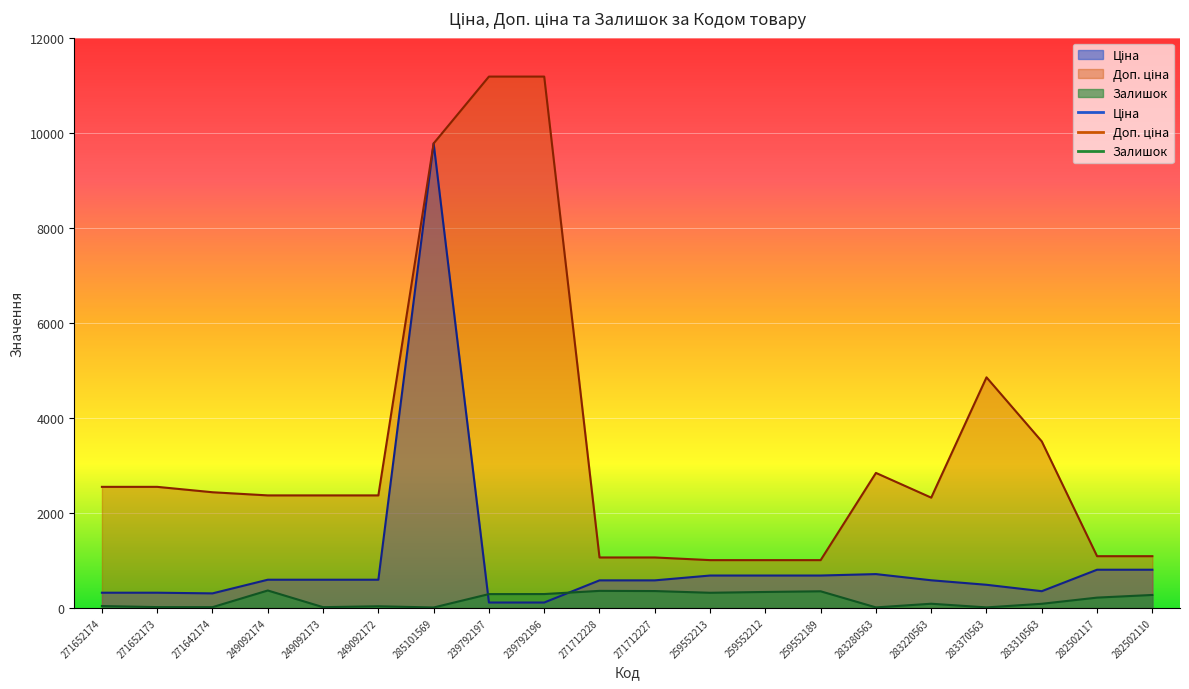

How many lines are shown in the chart?

3